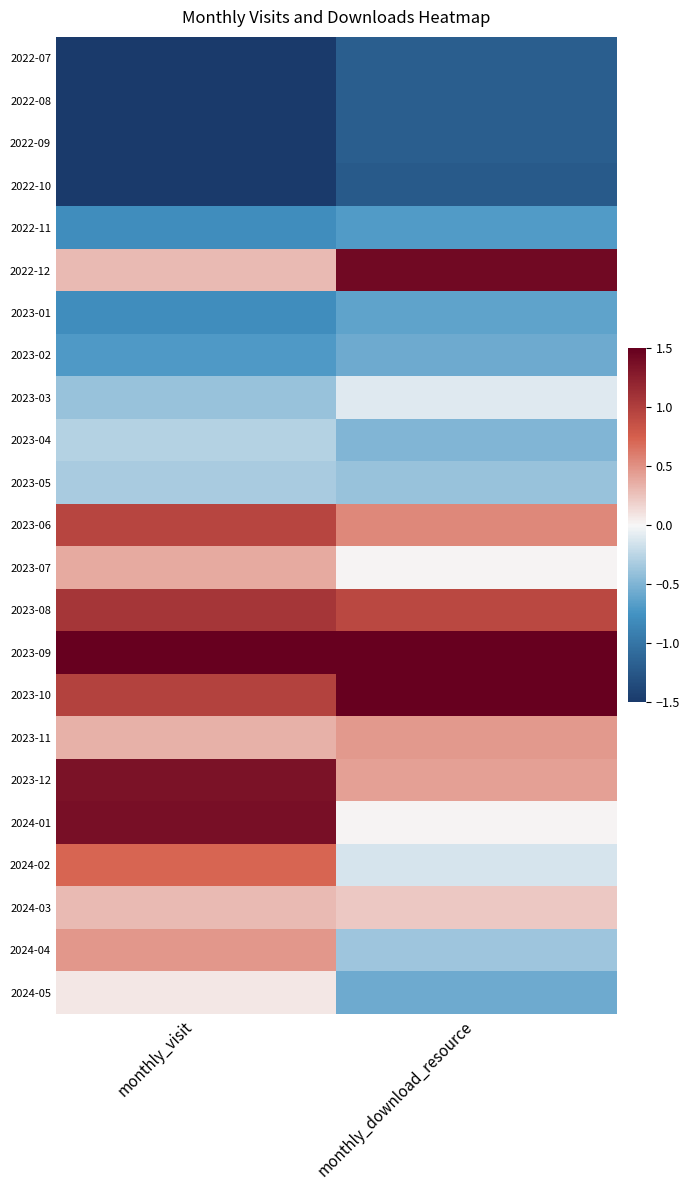

At which category is the sum across all series the highest?

monthly_download_resource